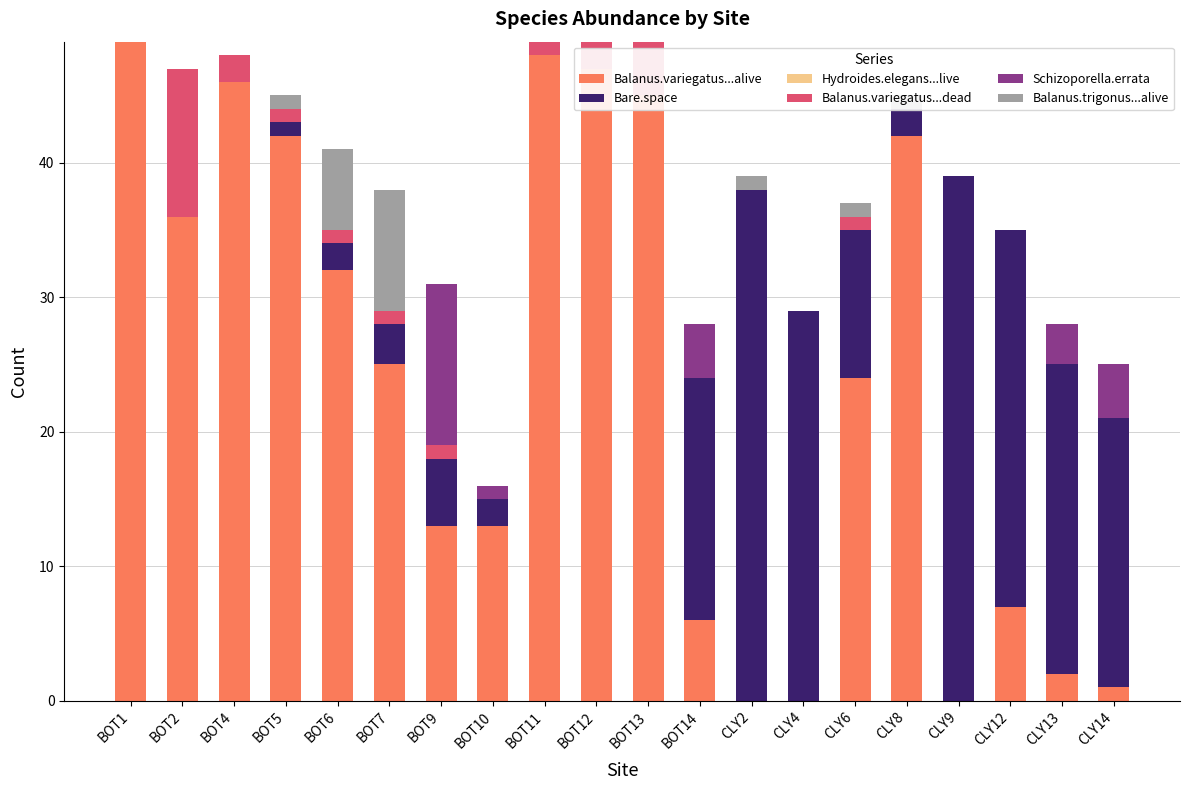

At which category is the sum across all series the highest?

BOT1